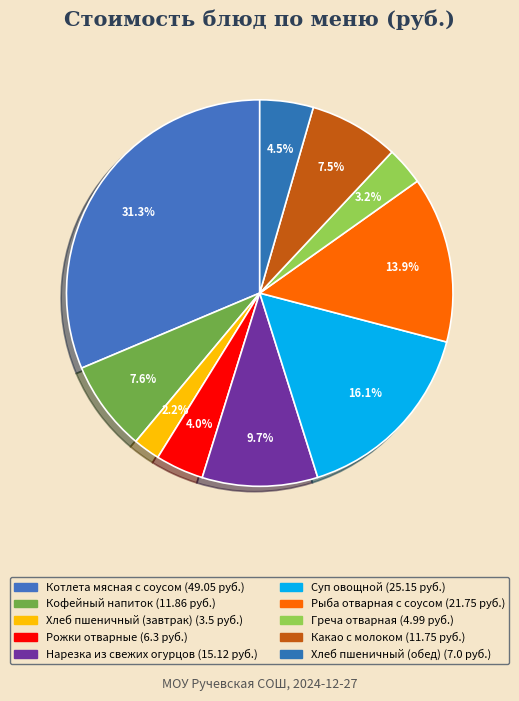

To the nearest percent, what percentage of the pie is Хлеб пшеничный (завтрак)?

2%